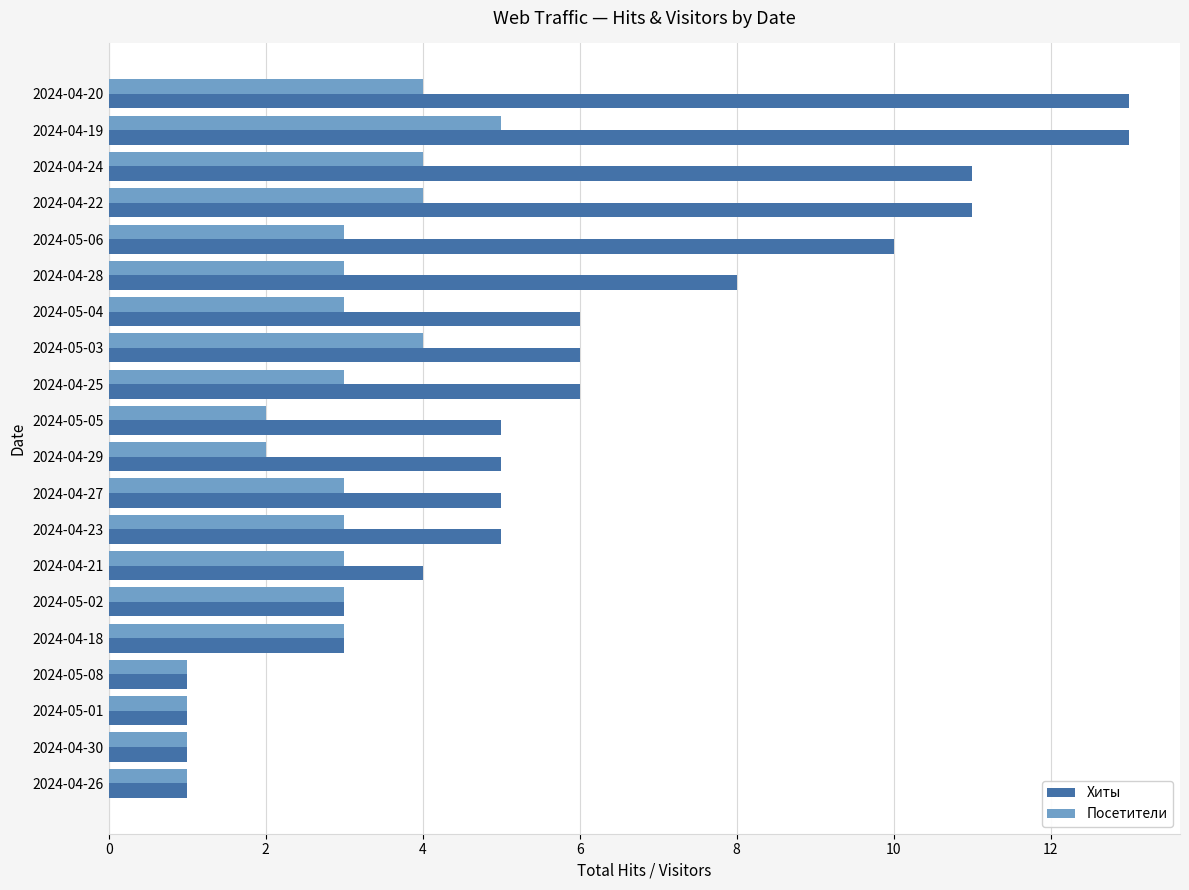

What is the difference between the maximum and minimum values in the Посетители series?

4